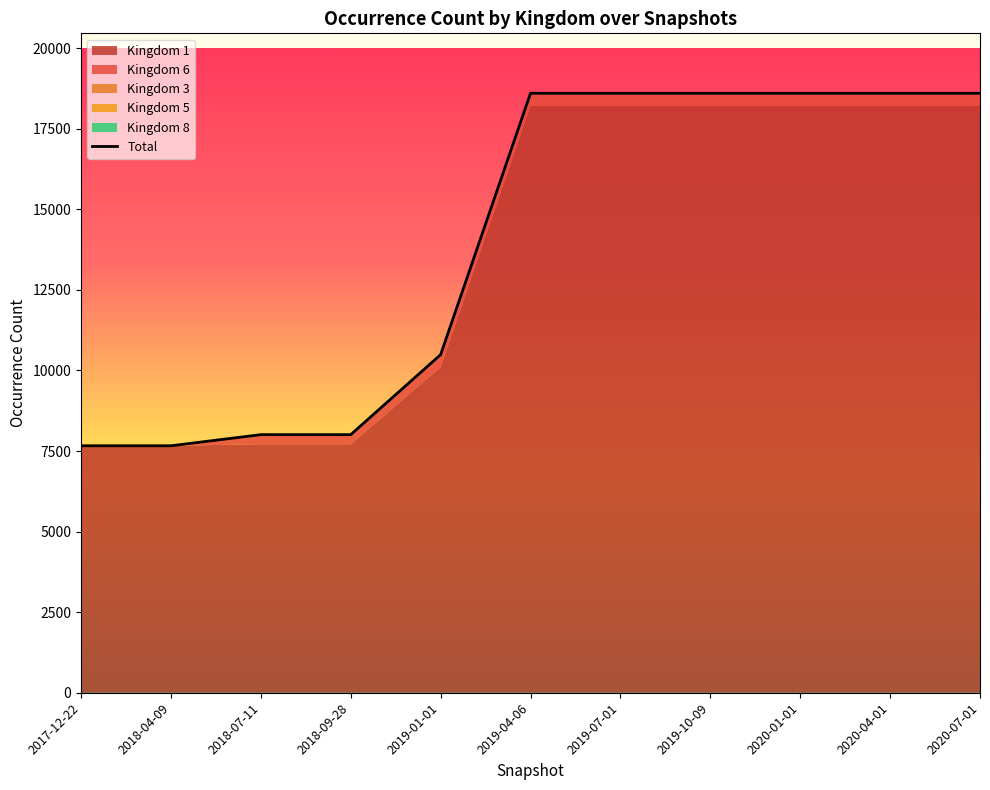

How many lines are shown in the chart?

1